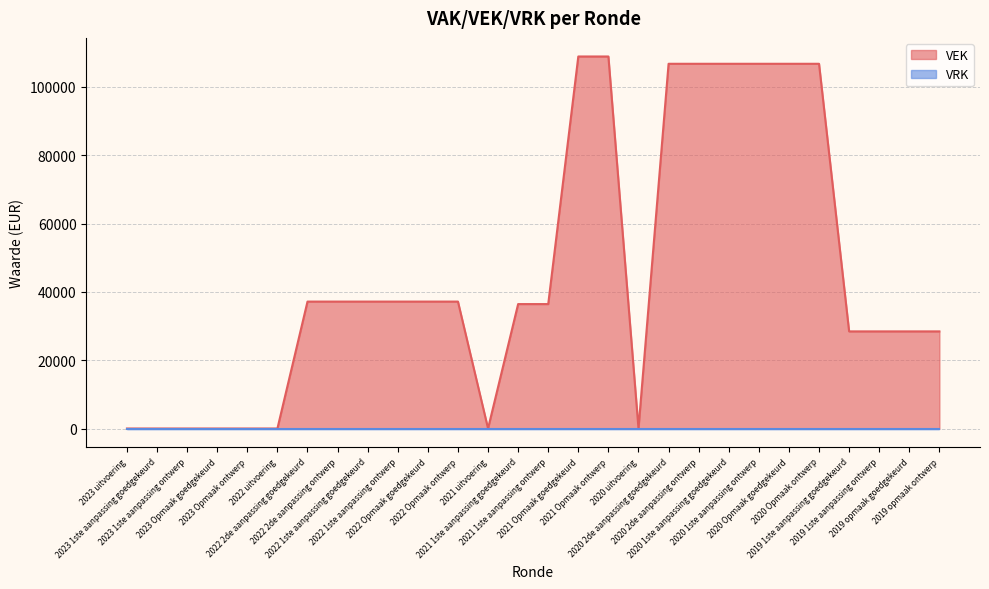

Which has a higher value, 2019 opmaak ontwerp or 2020 2de aanpassing goedgekeurd?

2020 2de aanpassing goedgekeurd